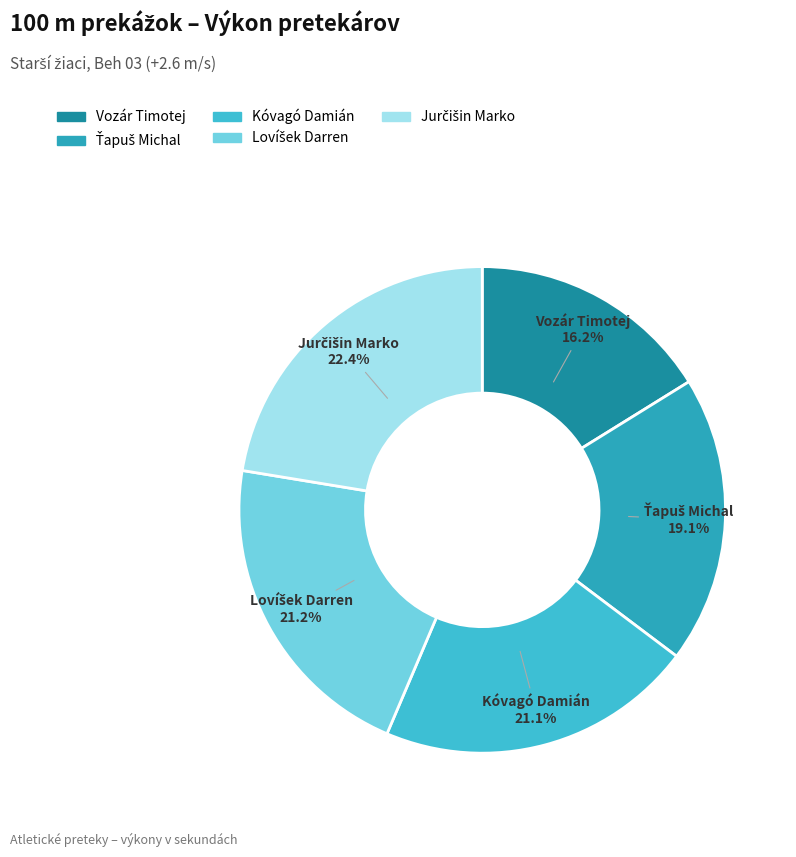

Which slice is the smallest?

Vozár Timotej